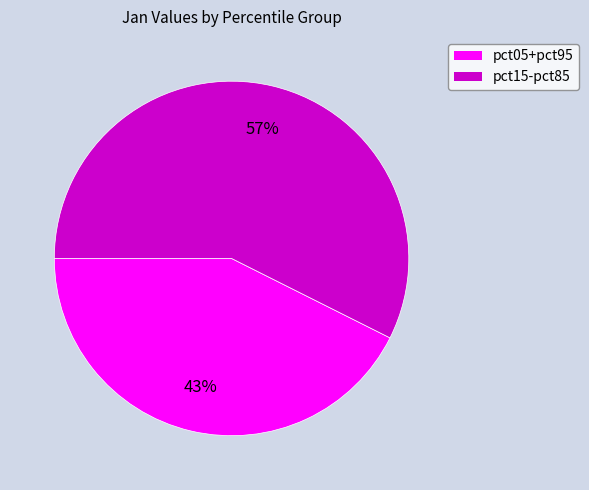

To the nearest percent, what is the average slice percentage?

50%